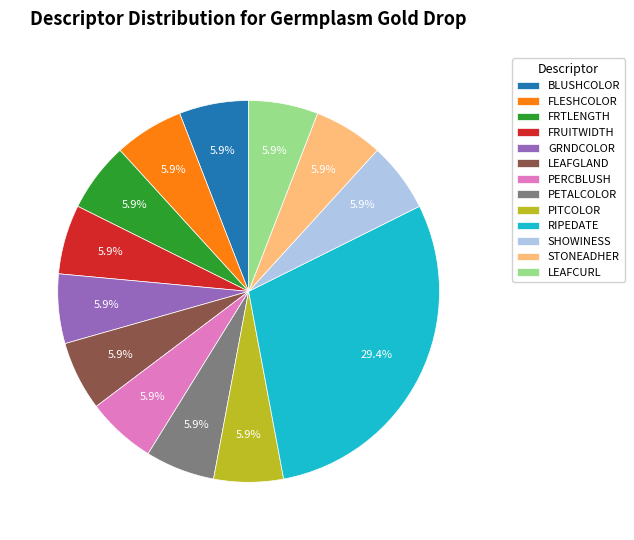

Count the number of slices in the pie.

13